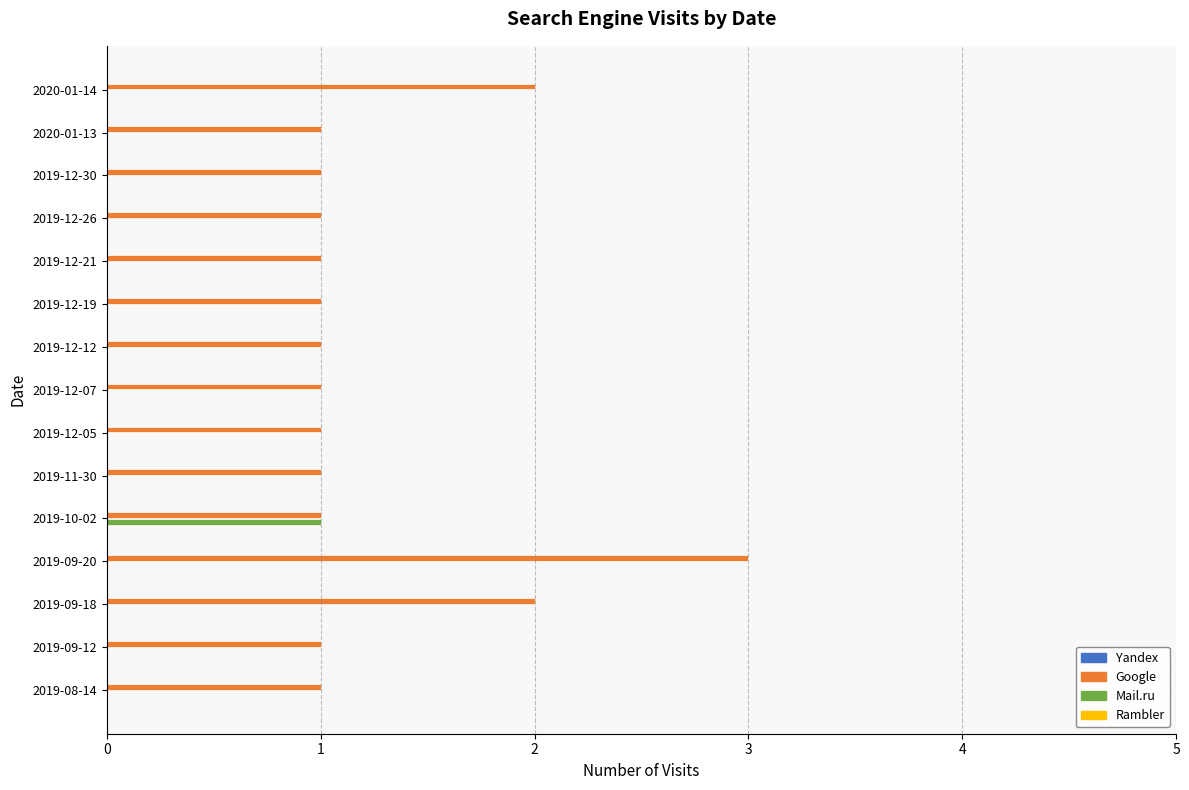

Between 2020-01-13 and 2019-09-20, which series saw the biggest shift?

Google